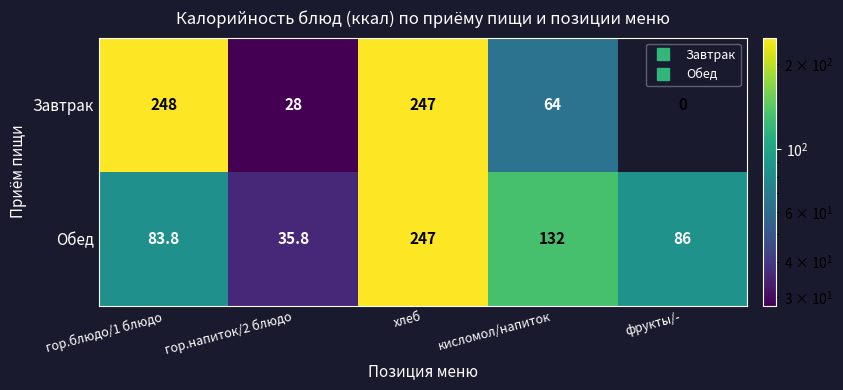

What is the total value across all series at кисломол/напиток?

196.0